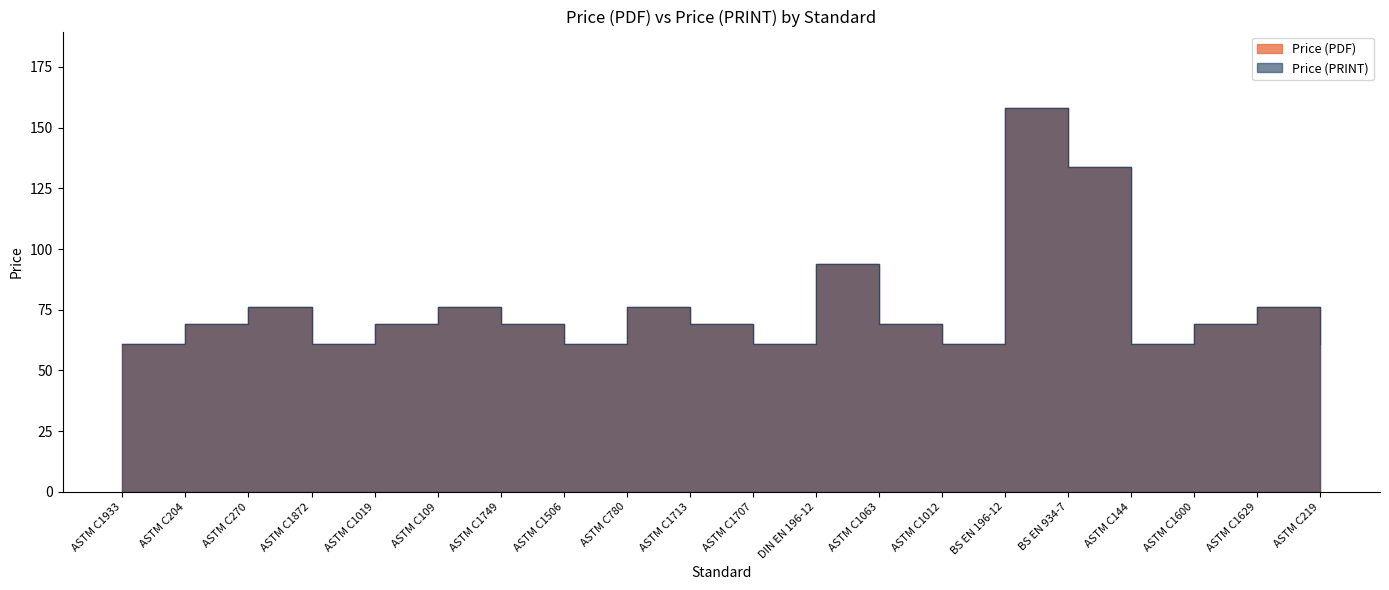

At which label does Price (PDF) reach its minimum?

ASTM C1933